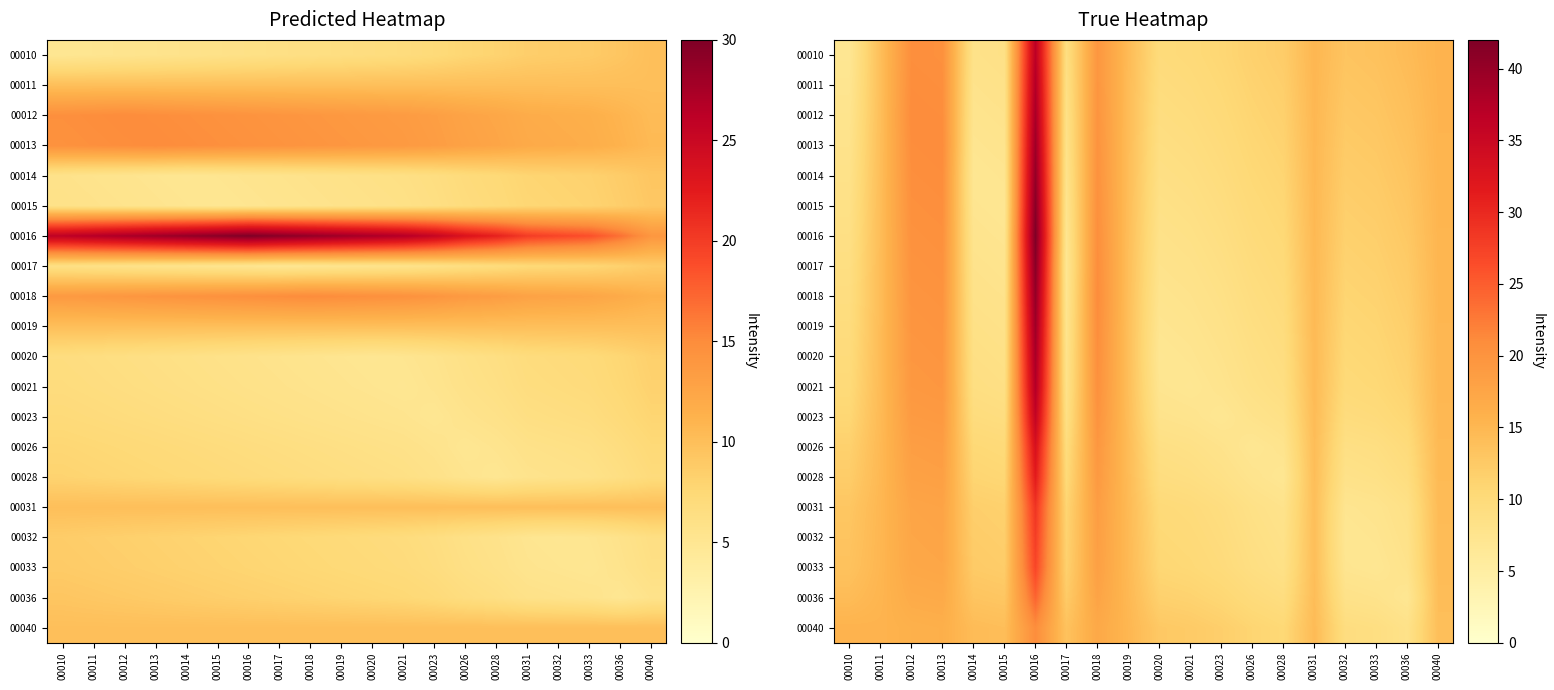

At 00032, list the series in order from largest to smallest.

00010, 00011, 00012, 00013, 00014, 00015, 00016, 00017, 00018, 00019, 00020, 00021, 00023, 00040, 00026, 00028, 00036, 00033, 00031, 00032